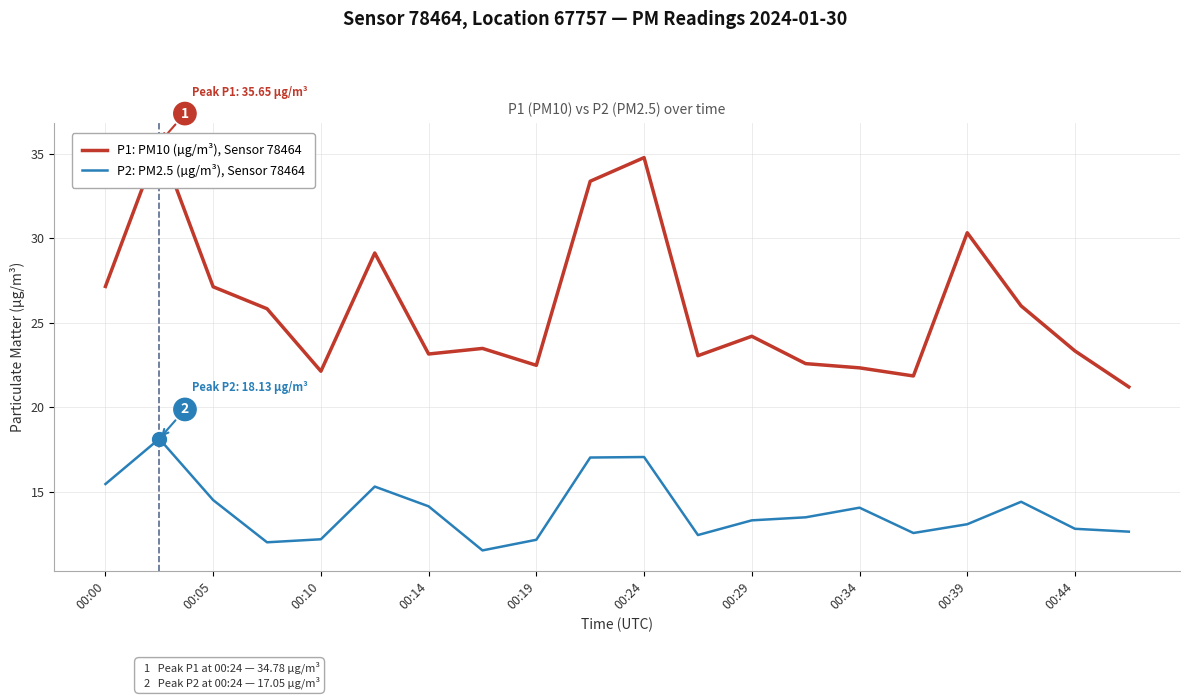

Rank the series by their maximum value, from lowest to highest.

P2: PM2.5 (µg/m³), Sensor 78464, P1: PM10 (µg/m³), Sensor 78464